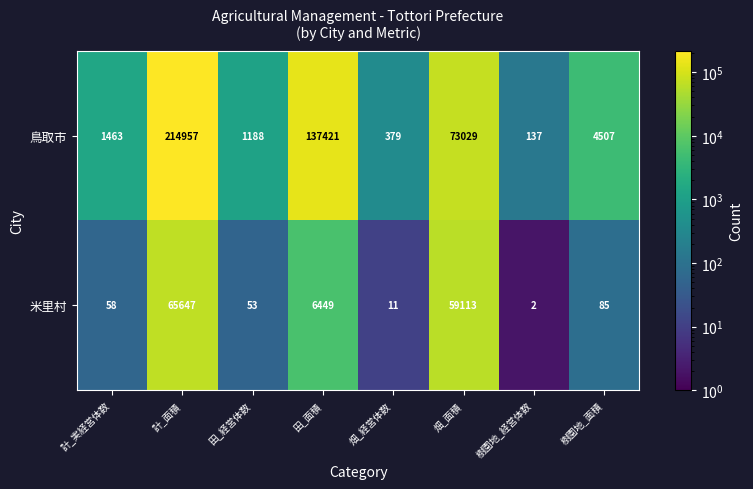

List the series in order of their overall mean, highest first.

鳥取市, 米里村